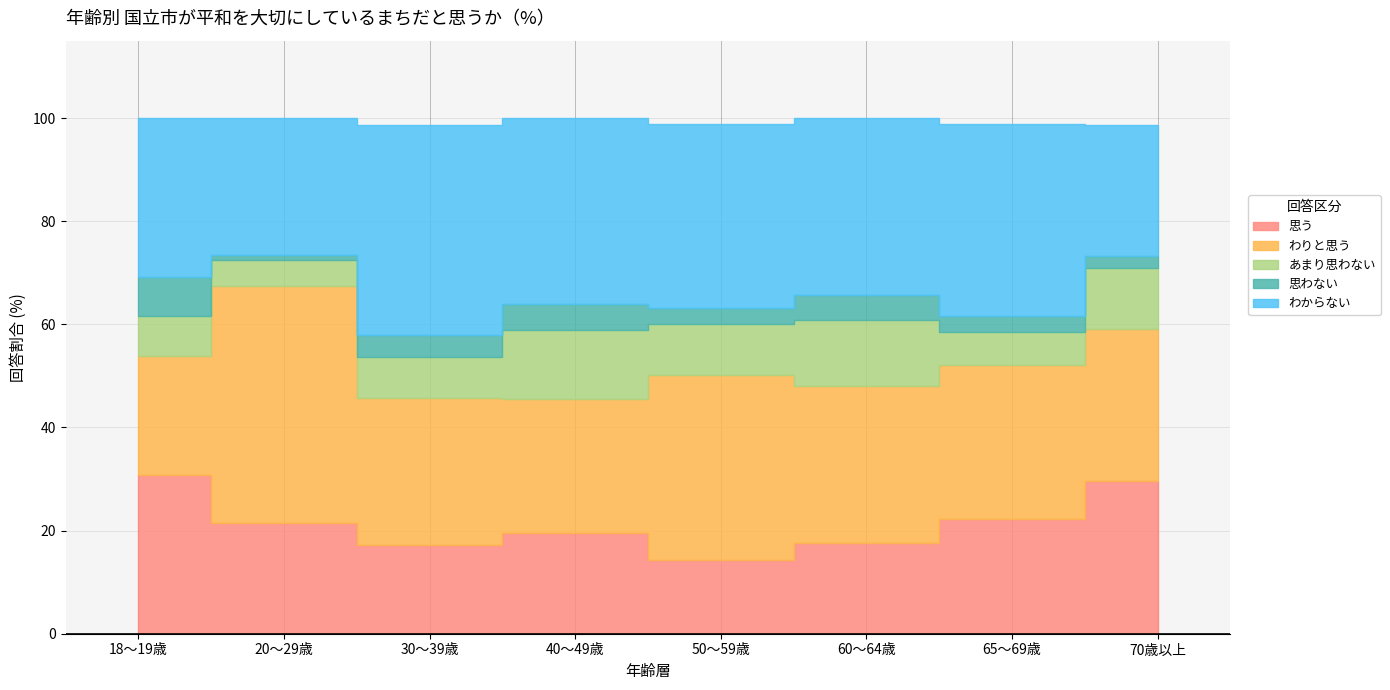

How many data points does each series have?

8